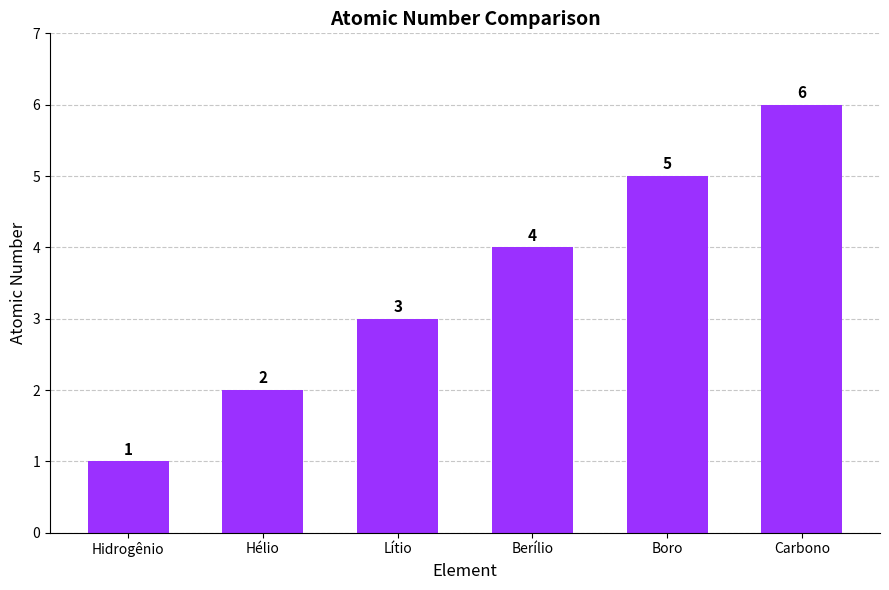

Does the chart contain stacked bars?

No